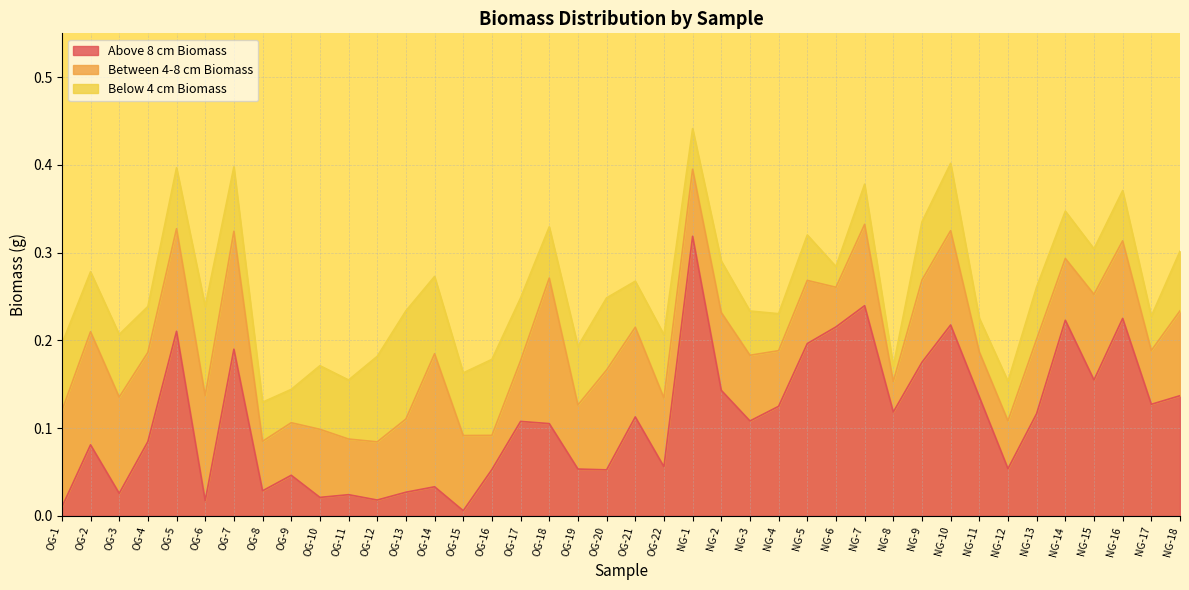

What are all the series names shown in the legend?

Above 8 cm Biomass, Between 4-8 cm Biomass, Below 4 cm Biomass